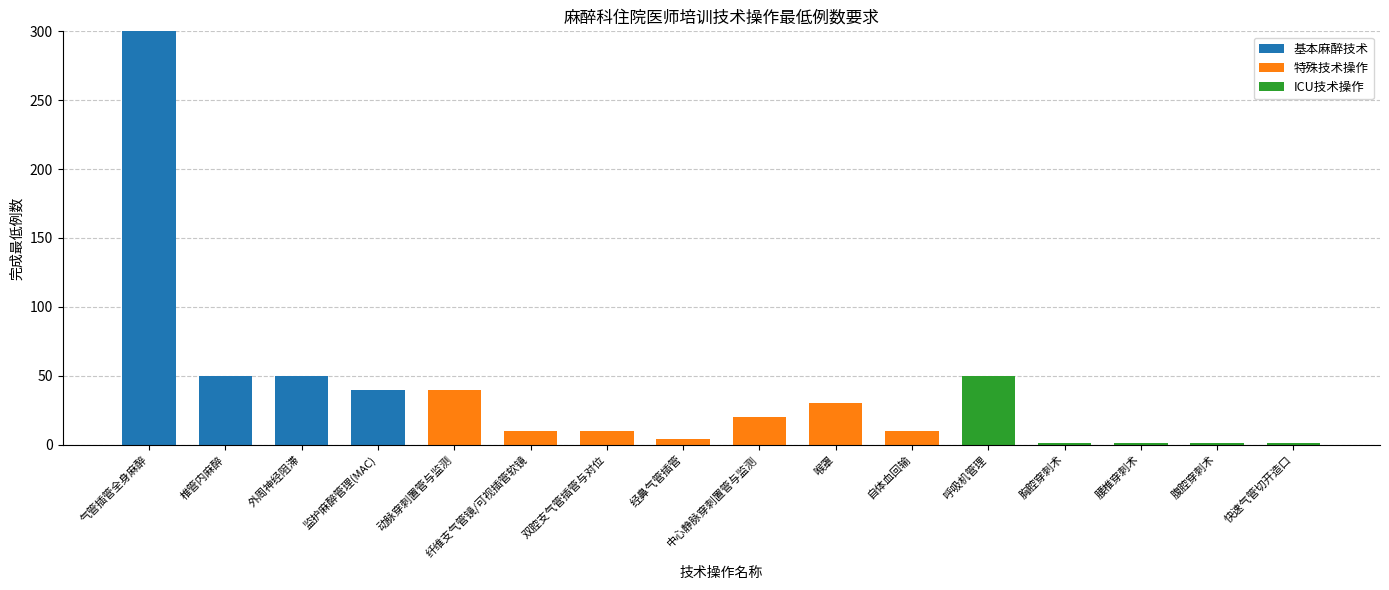

What is the average value of the 基本麻醉技术 series?

28